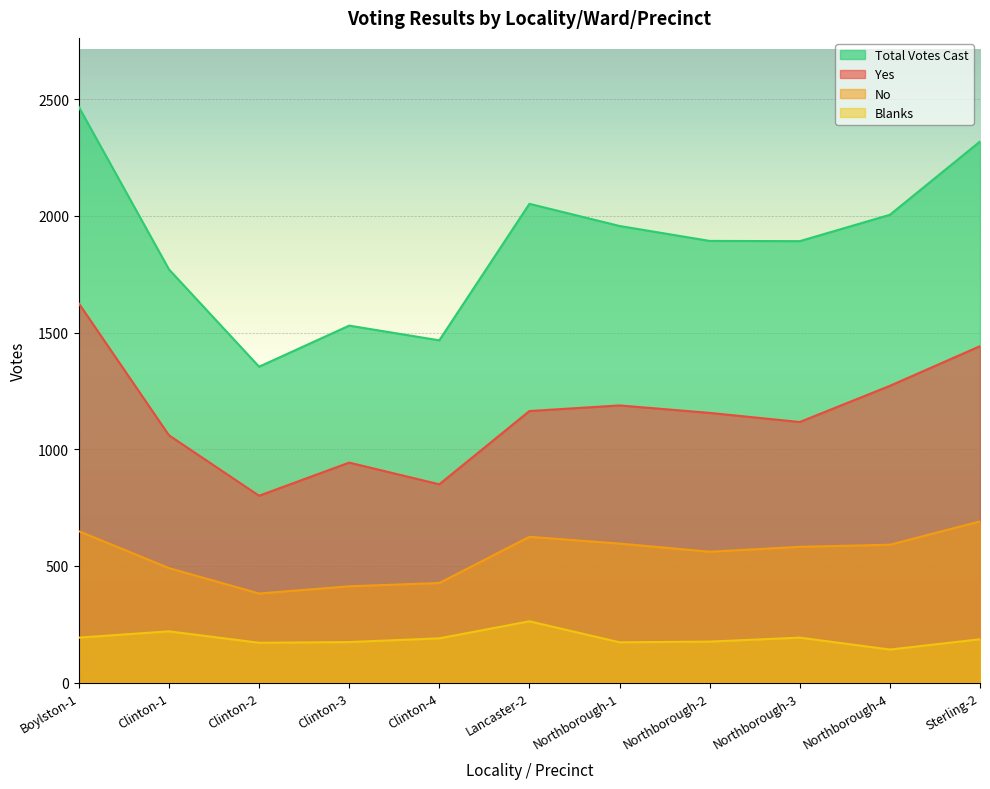

What is the label of the 5th point from the left?

Clinton-4